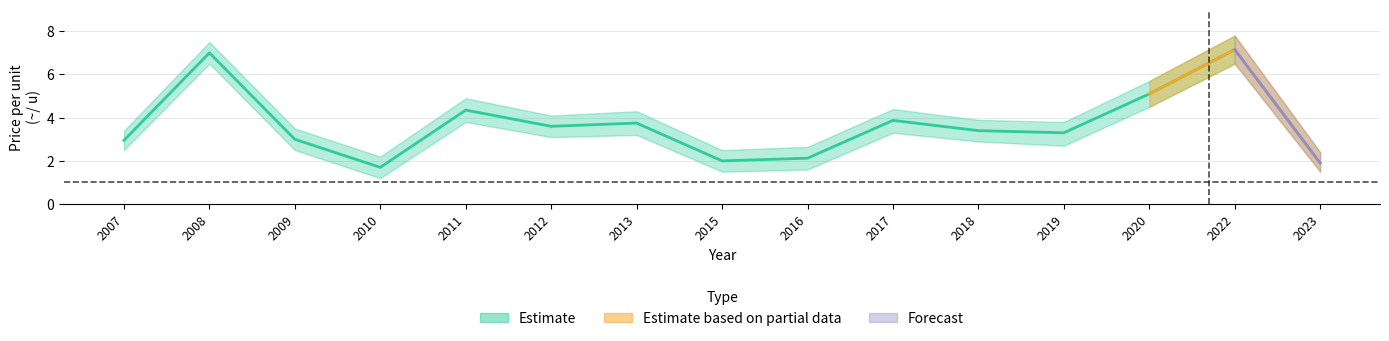

Read the upper value at 2016.

2.6